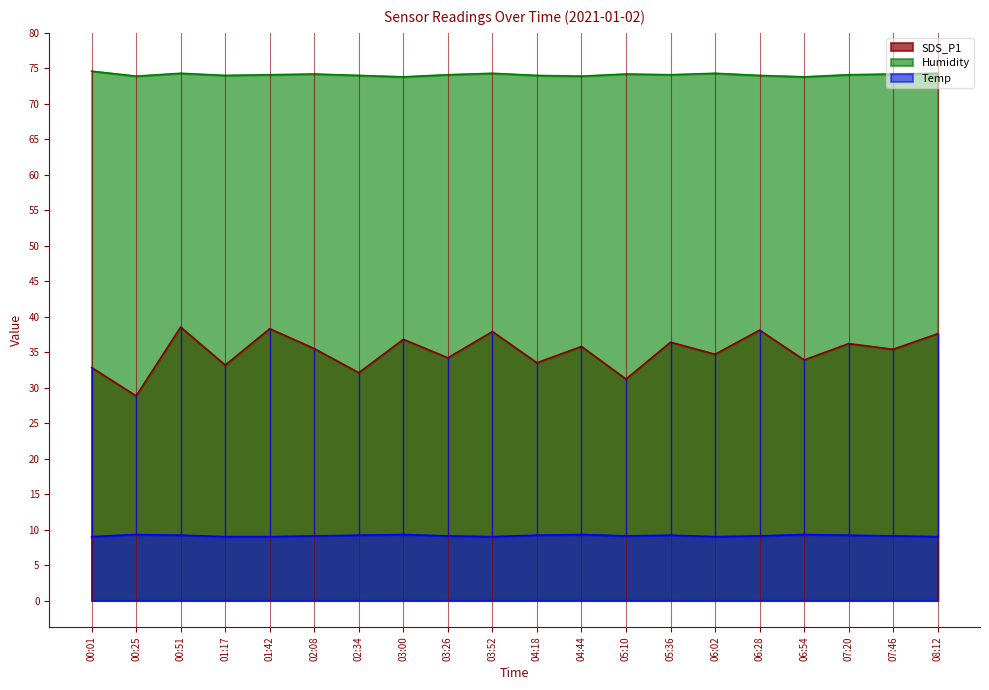

What is the label of the 11th point from the right?

03:52